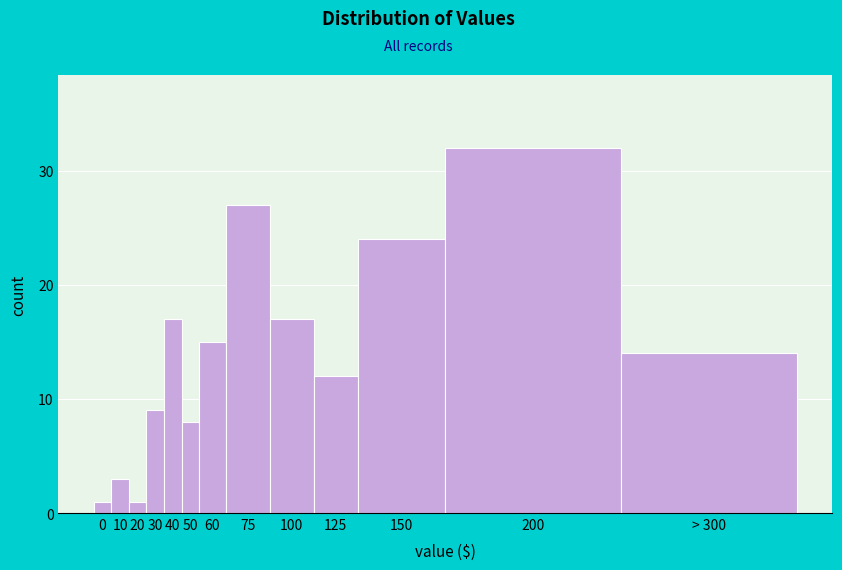

Reading right to left, extract all data points from this chart.

> 300=14	200=32	150=24	125=12	100=17	75=27	60=15	50=8	40=17	30=9	20=1	10=3	0=1